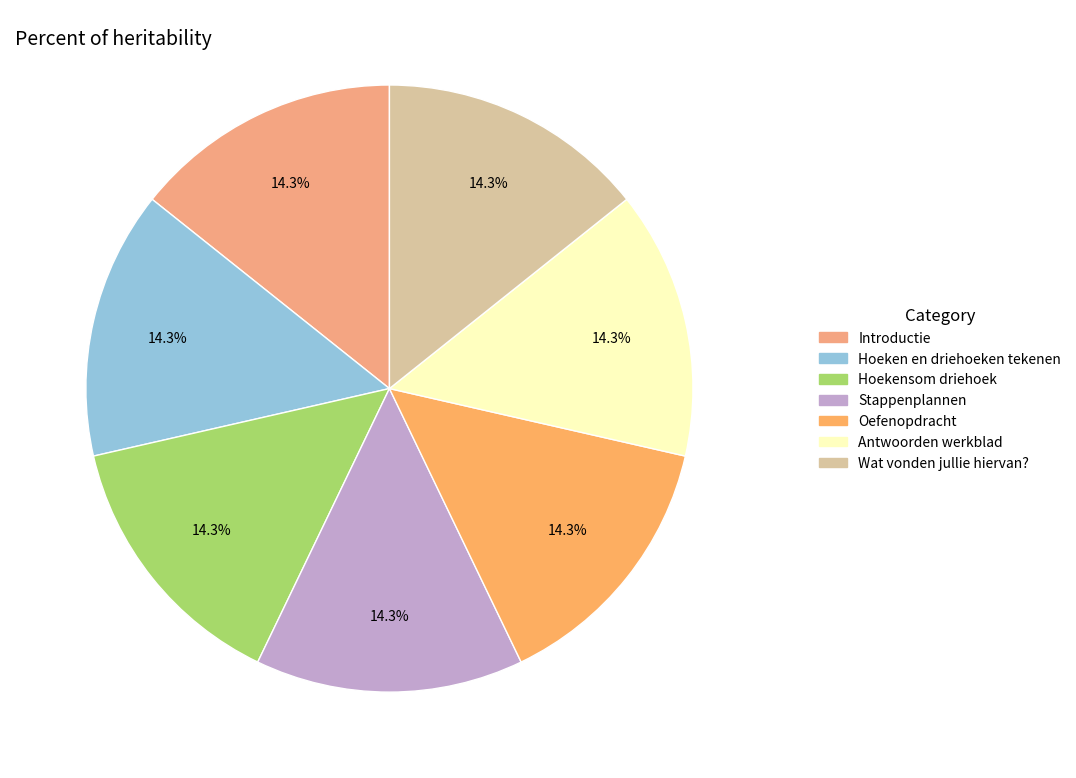

Count the number of slices in the pie.

7